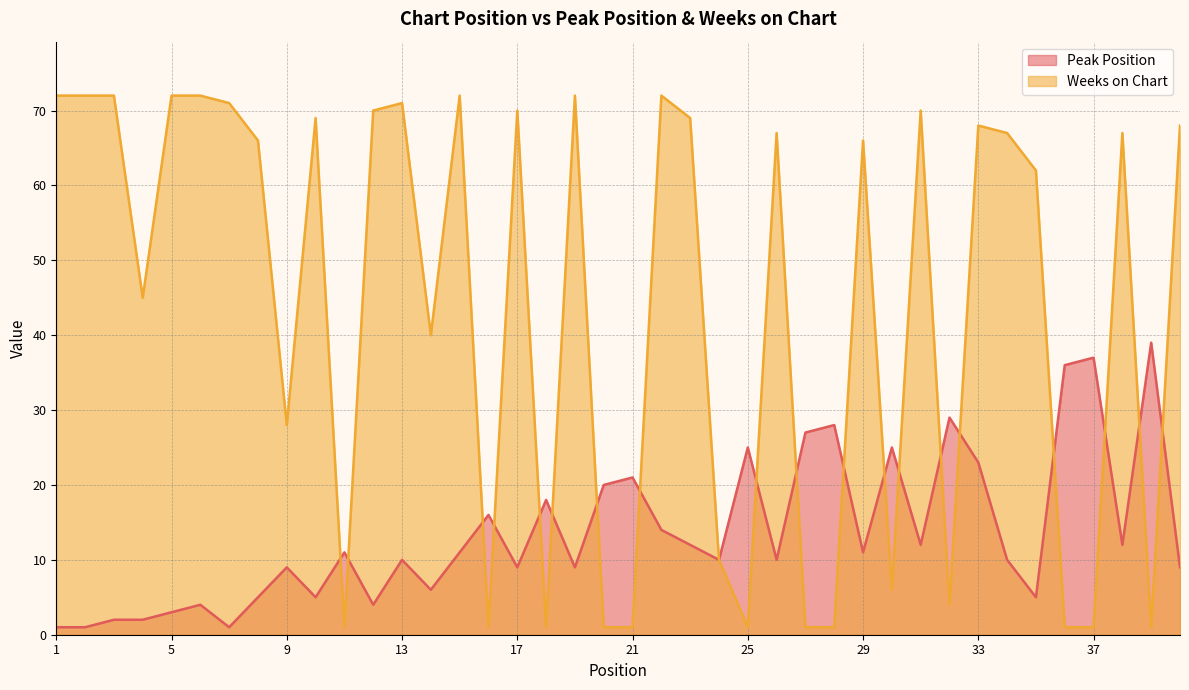

Is it true that Weeks on Chart equals 2 at 30?

False